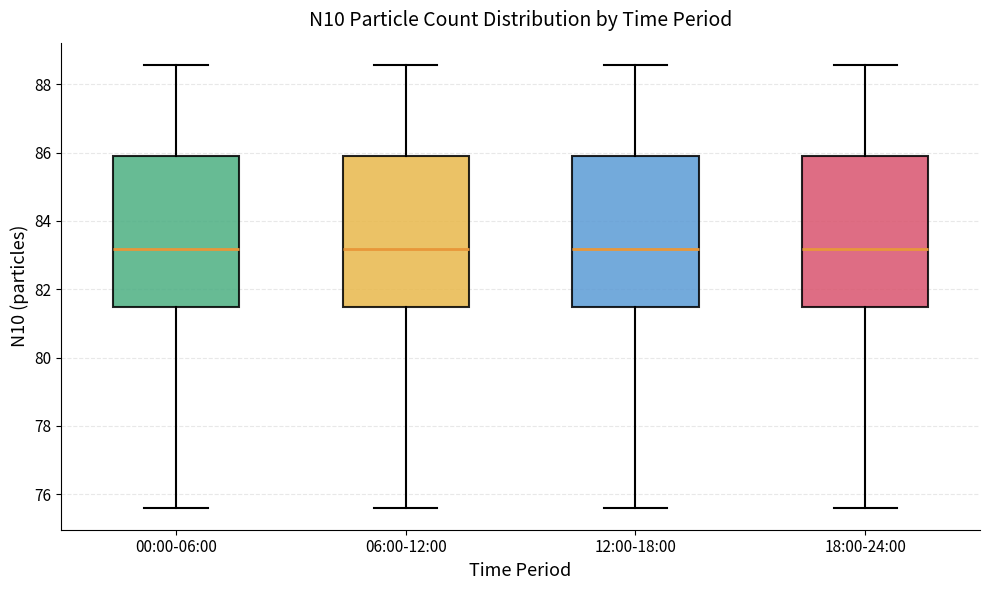

Where is the upper edge of the box for 12:00-18:00 on the y-axis? The values are not printed on the chart, so give them approximately, as read against the axis.

86.0